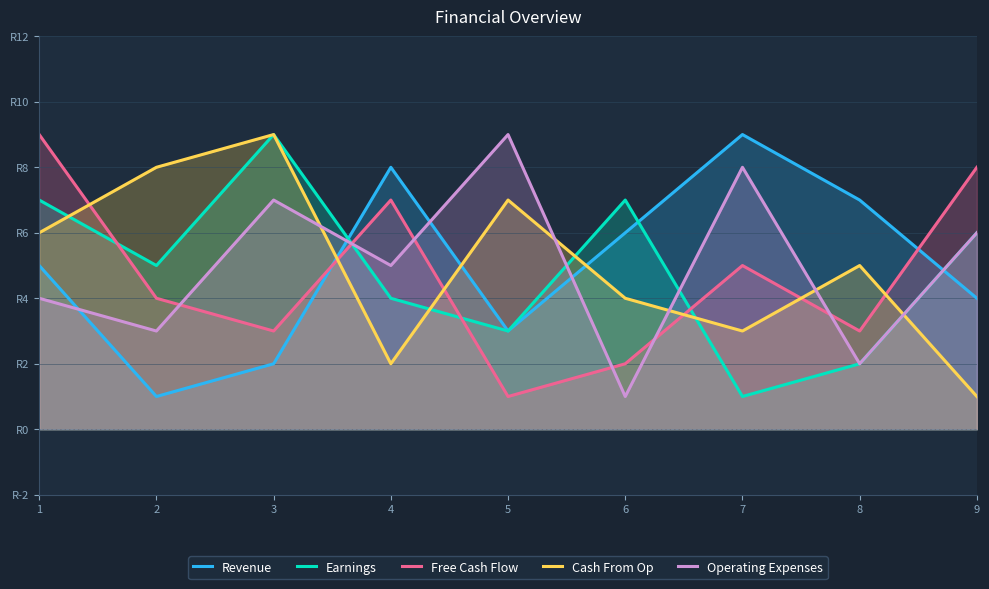

How many intersections are there between Earnings and Revenue?

3